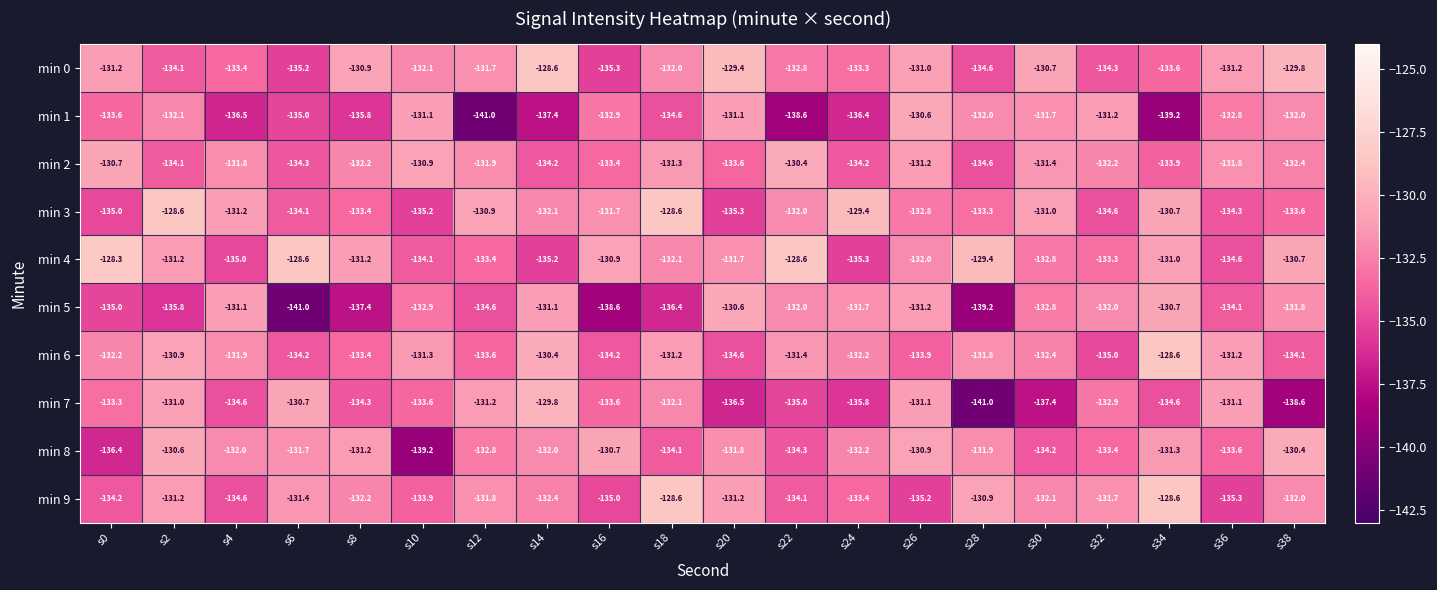

True or false: min 0 has a value of -219.7 at s2.

False